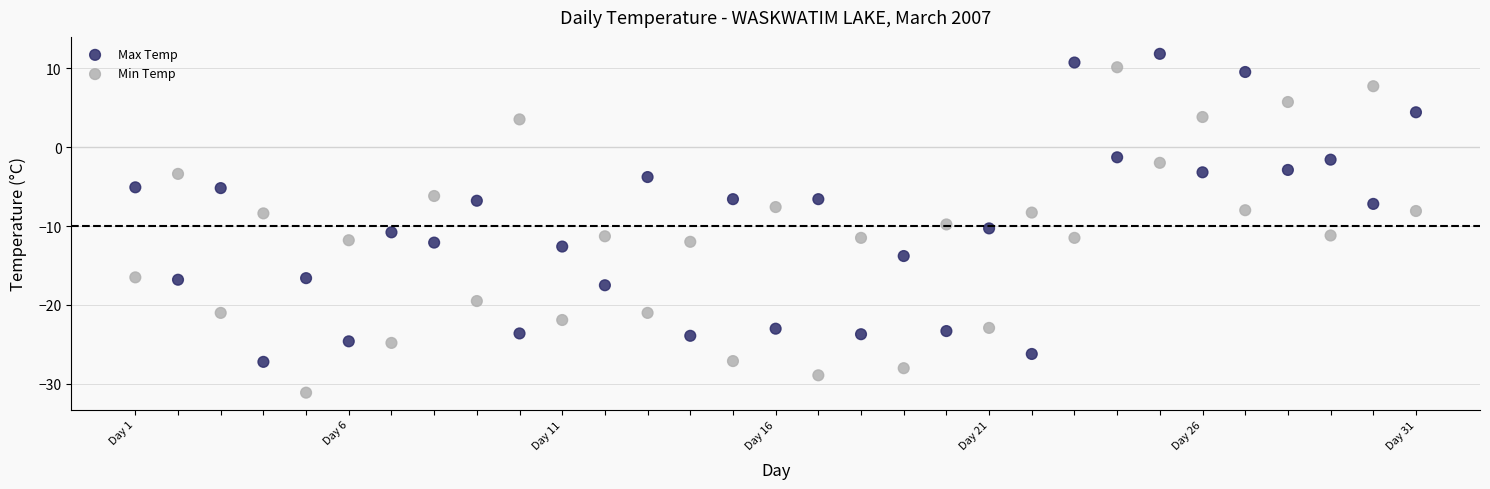

Which series contains the lowest Y value?

Min Temp